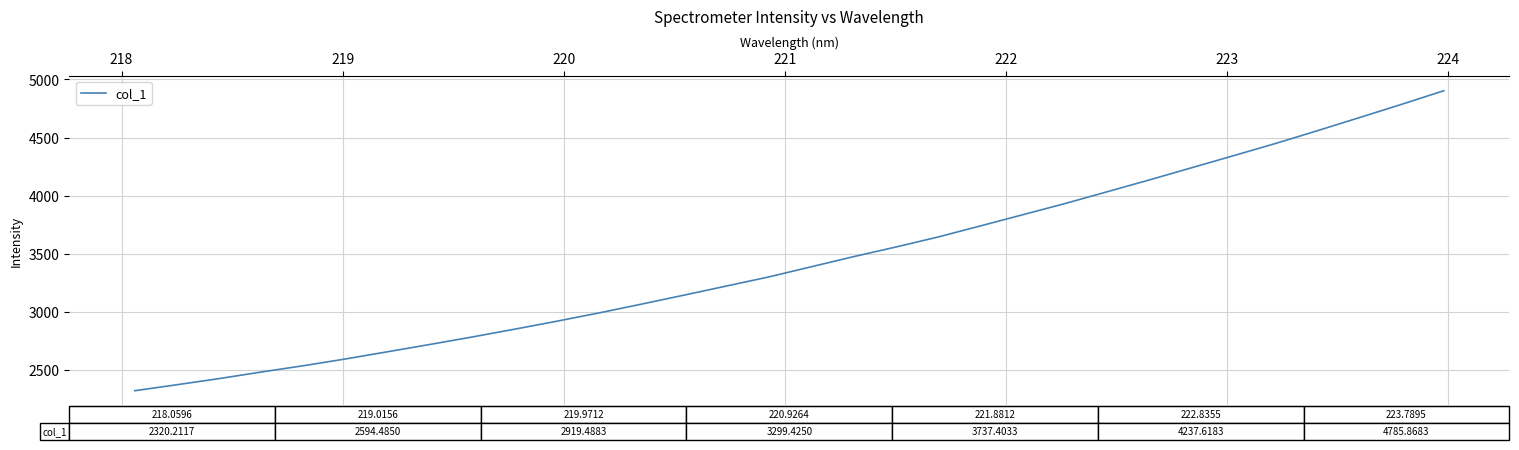

What is the smallest value displayed?

2320.2